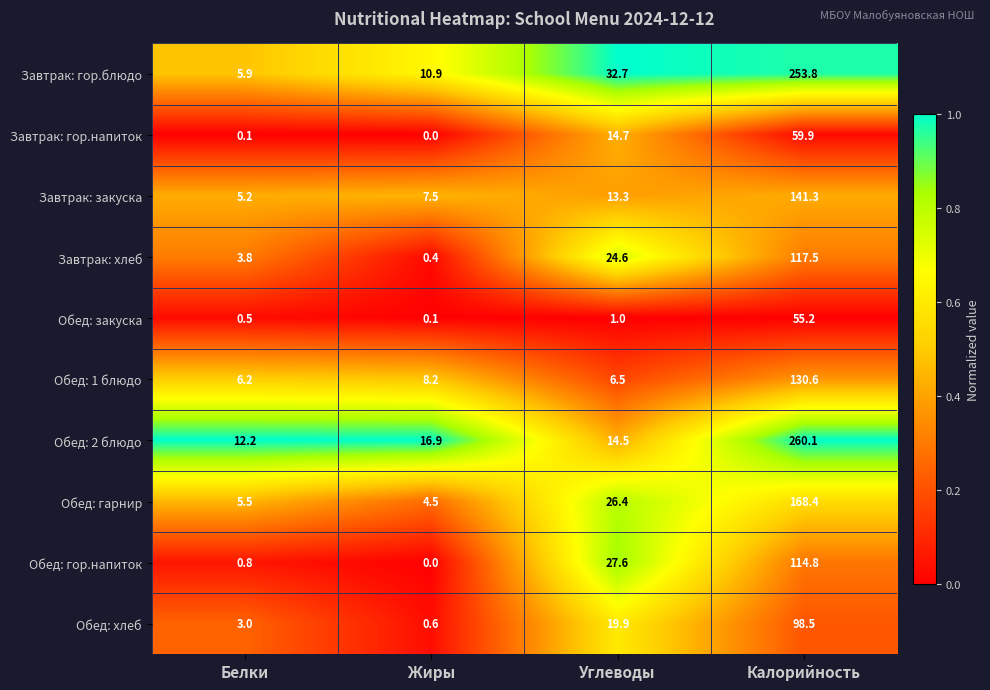

What is the sum of the Завтрак: гор.напиток values at Белки and Углеводы?

14.8